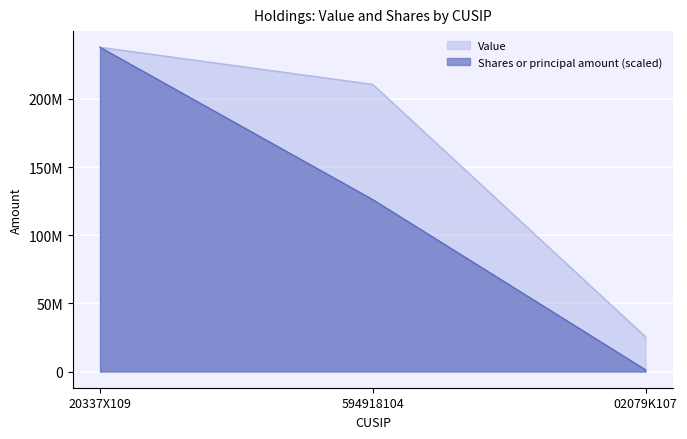

True or false: Value has a value of 312661011.5 at 20337X109.

False